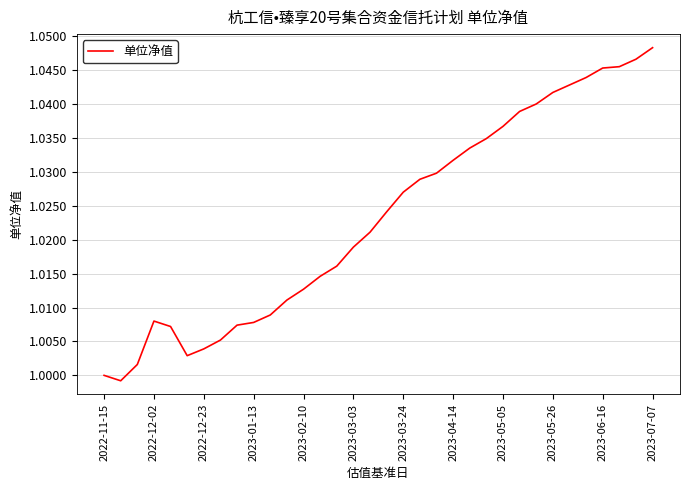

How many interior local peaks (higher than both neighbors) does the data have?

1